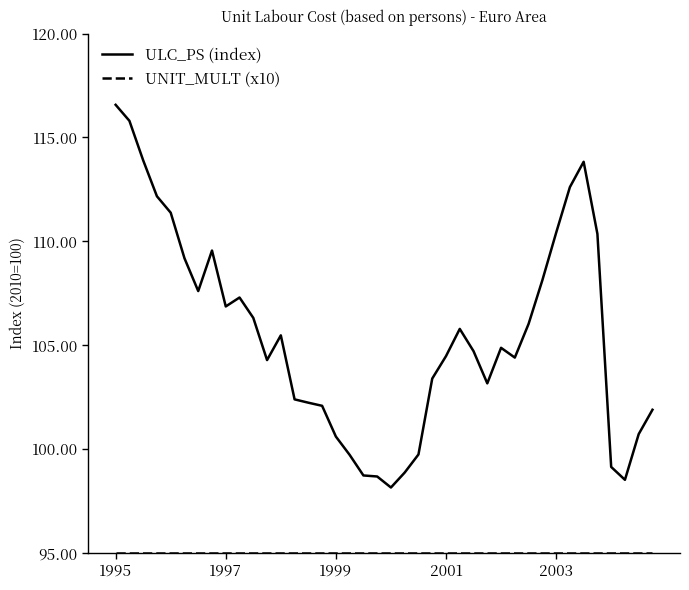

What is the minimum value for ULC_PS (index)?

98.2